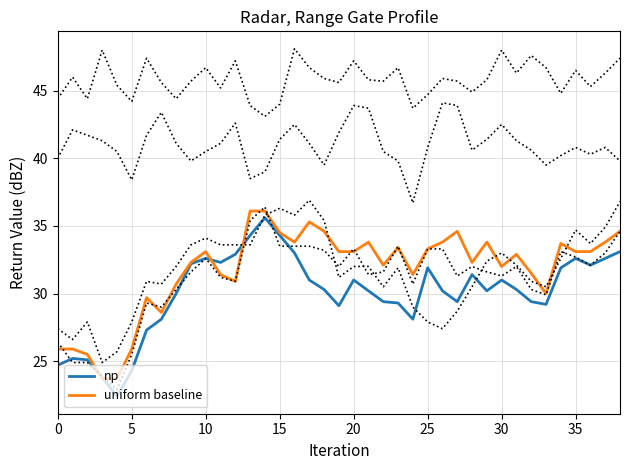

What is the sum of all uniform baseline values?

1237.1